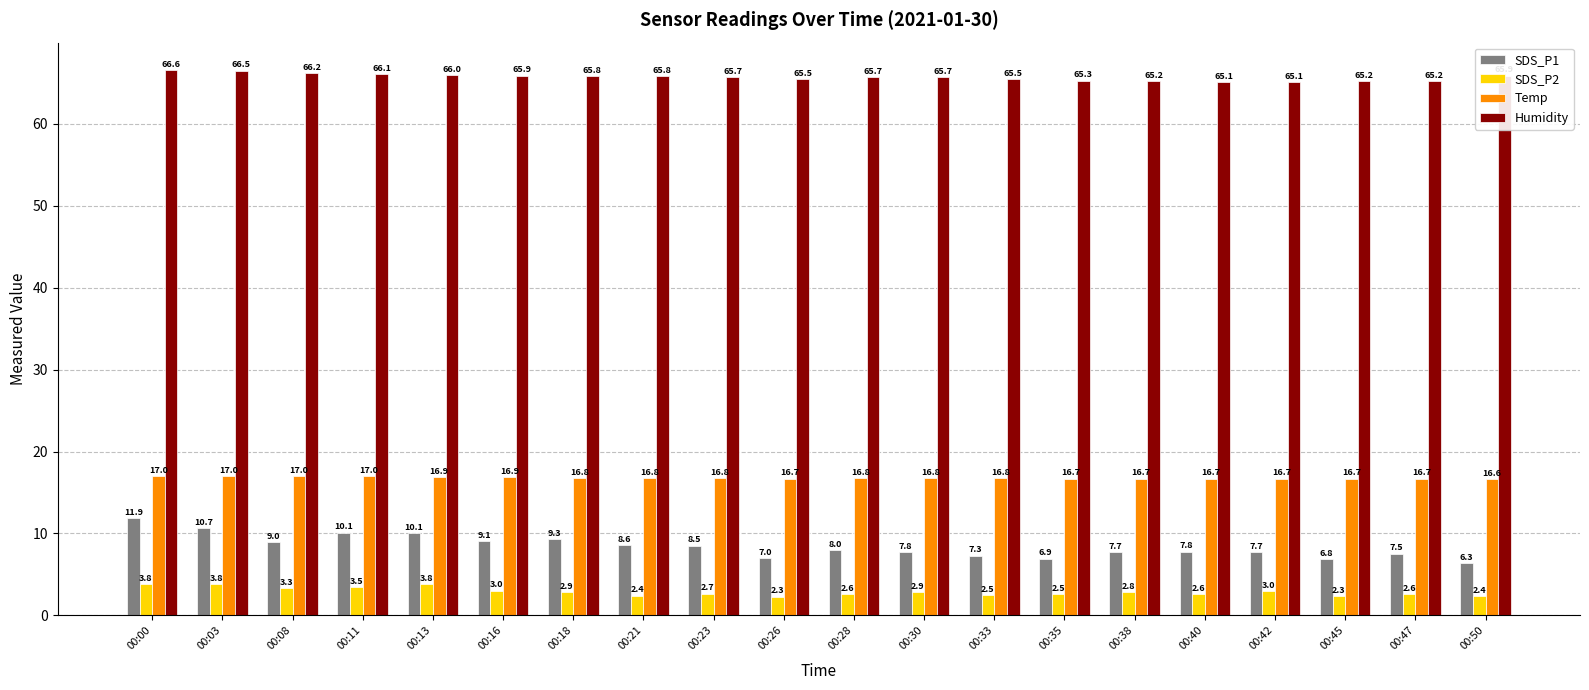

Which category has the highest value across all series?

00:00